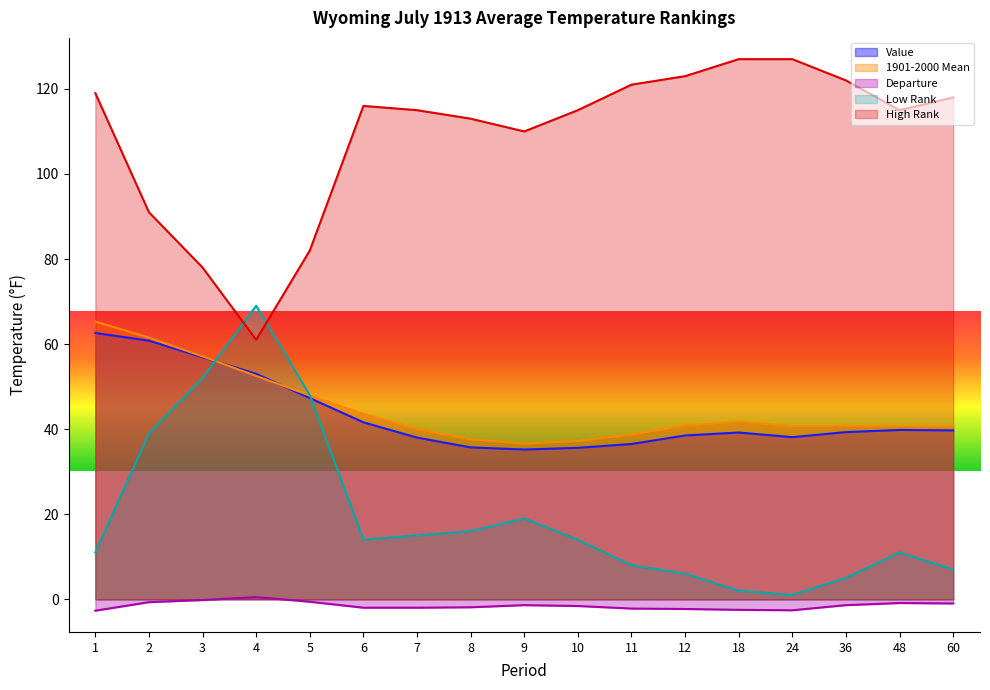

Which series has the widest spread of values?

Low Rank